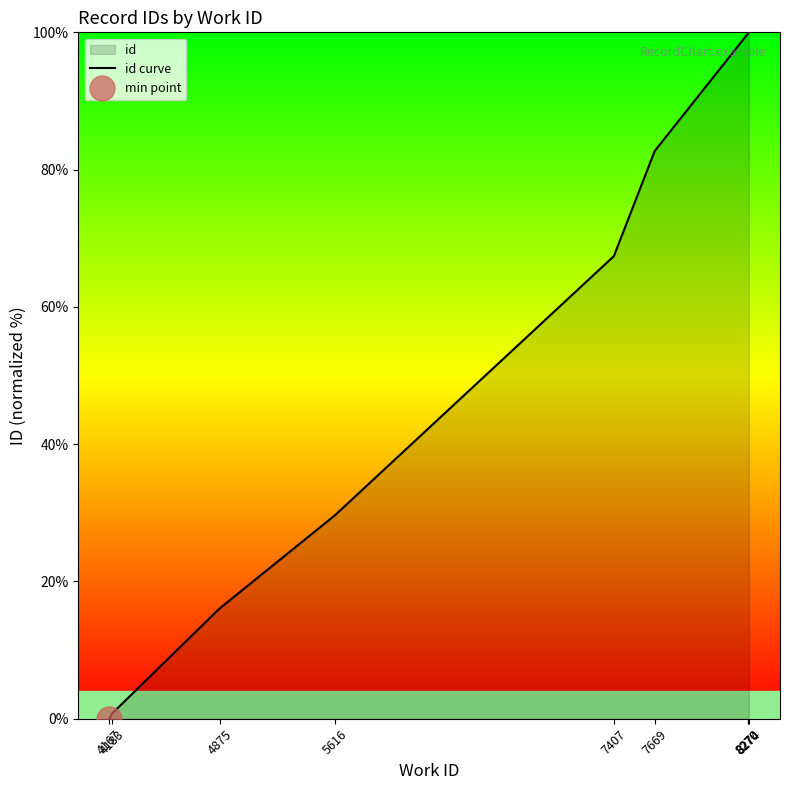

List the labels in order of value, largest first.

8274, 8270, 8270, 7669, 7407, 5616, 4875, 4183, 4167